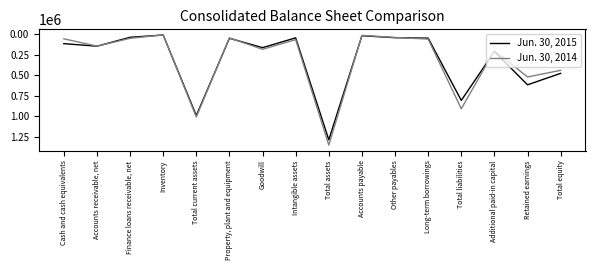

At Long-term borrowings, list the series in order from smallest to largest.

Jun. 30, 2015, Jun. 30, 2014